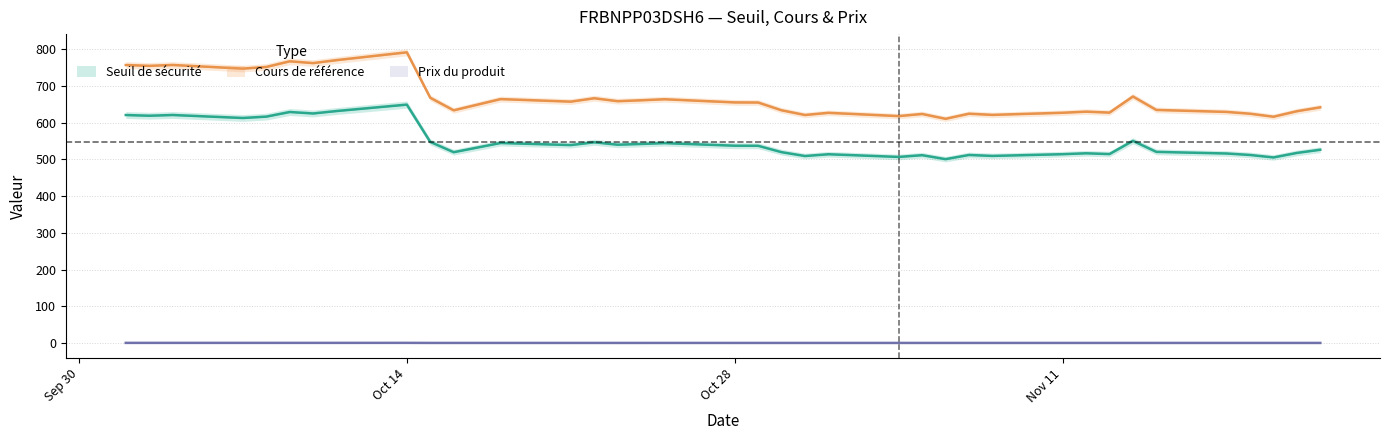

At prix, list the series in order from largest to smallest.

cours, seuil, prix